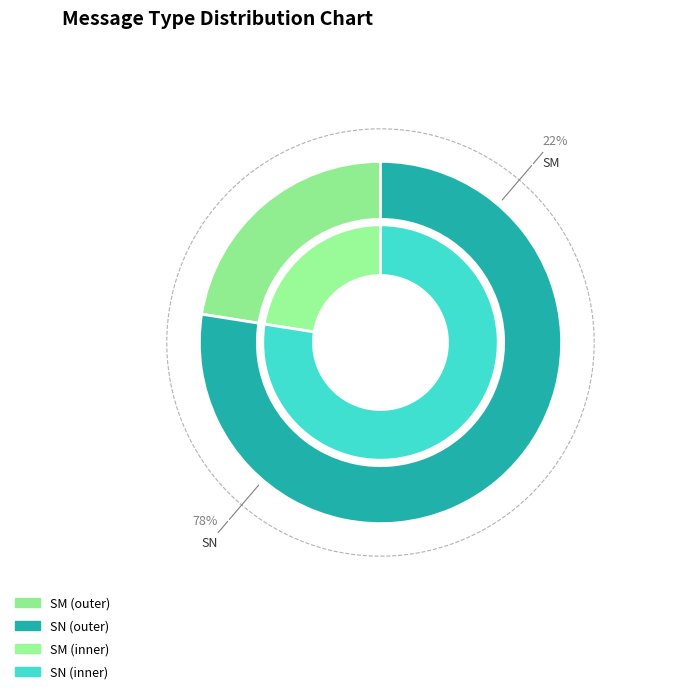

Which slice is the largest?

SN